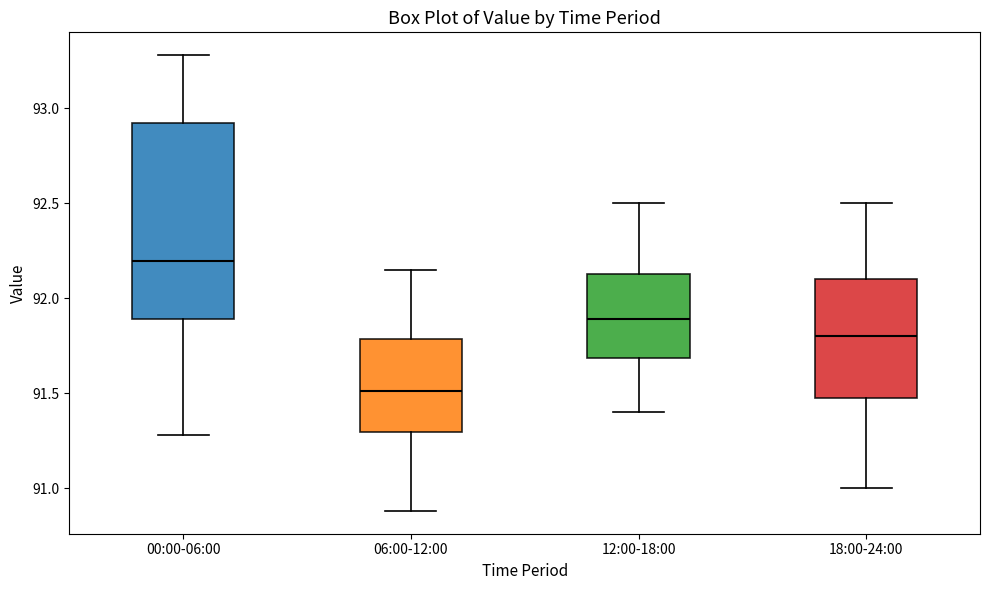

Where is the upper edge of the box for 00:00-06:00 on the y-axis? The values are not printed on the chart, so give them approximately, as read against the axis.

92.95